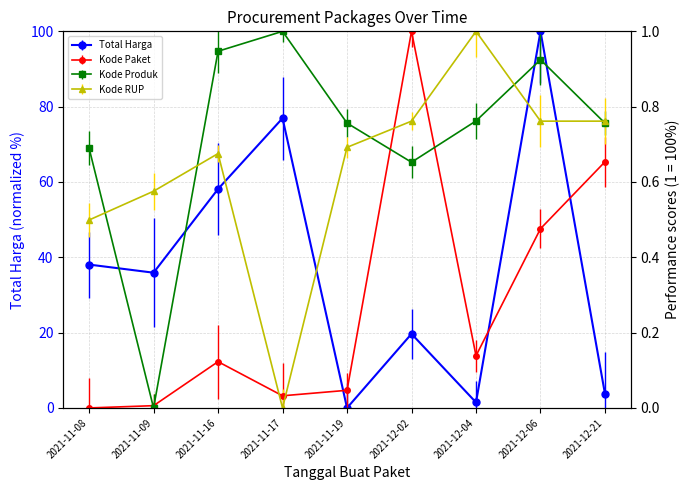

Which series has the largest range (max minus min)?

Total Harga